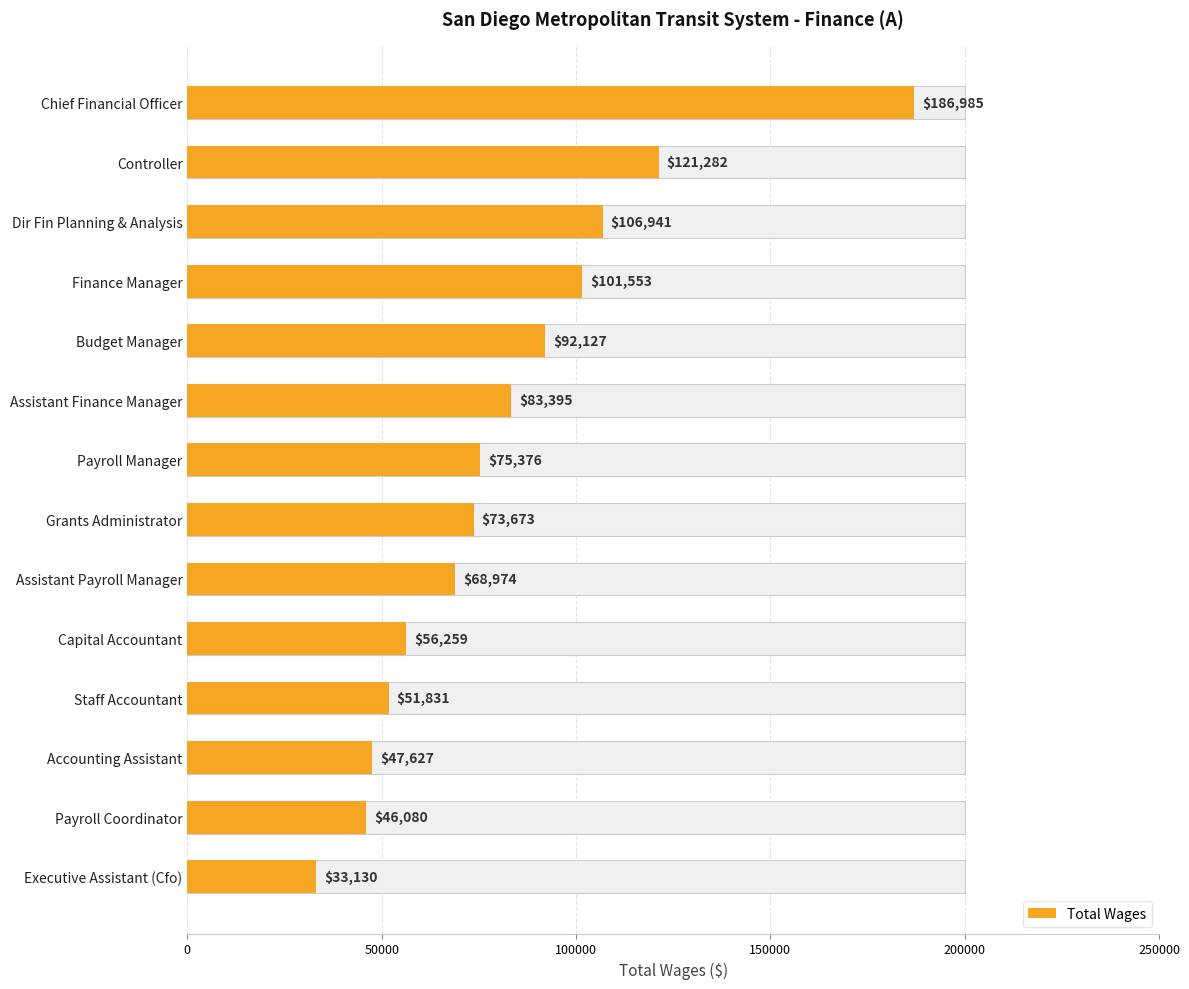

What is the value of the 6th bar from the left?

83395